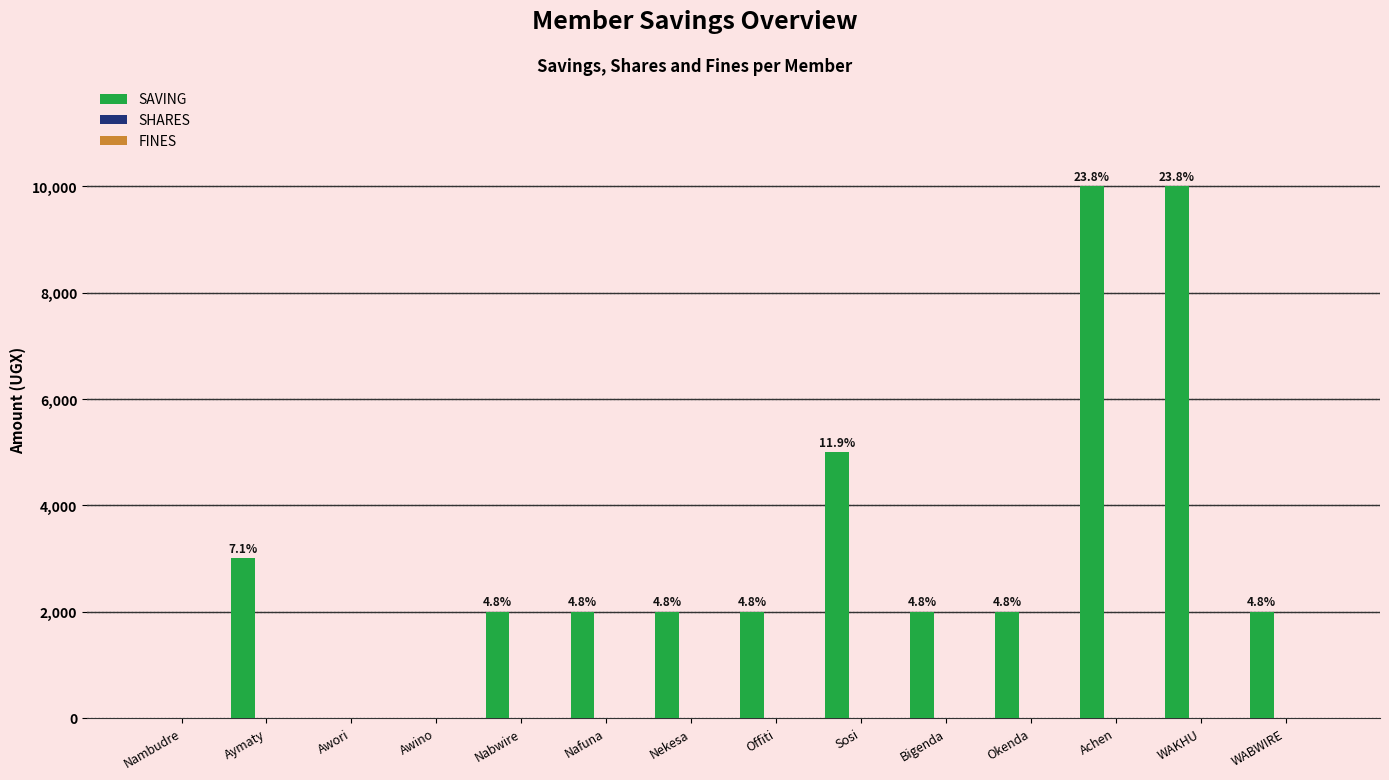

Count the number of data series in this chart.

2